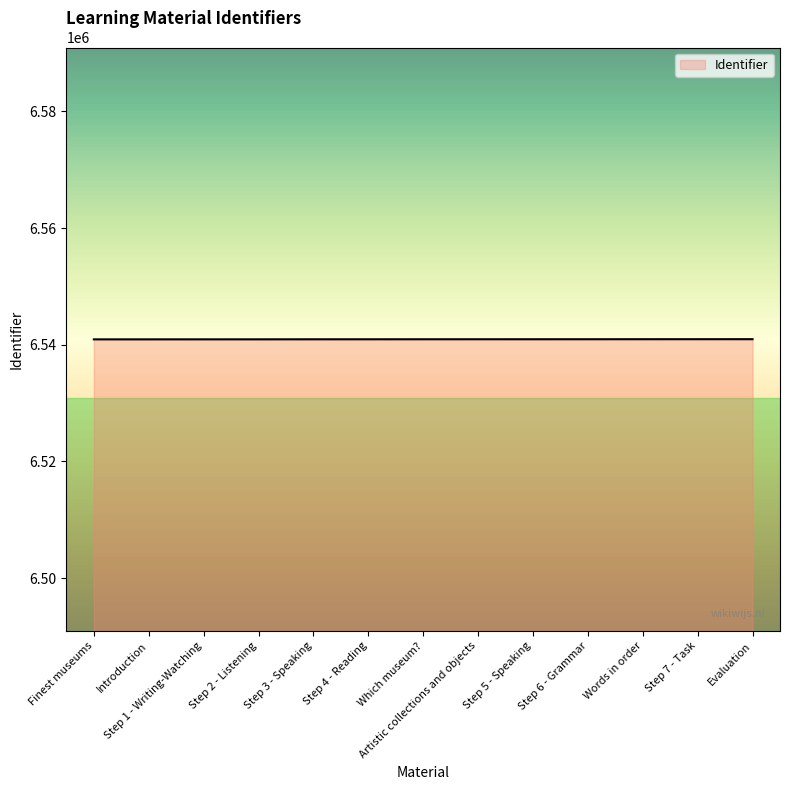

What value does the data have at Which museum??

6540953